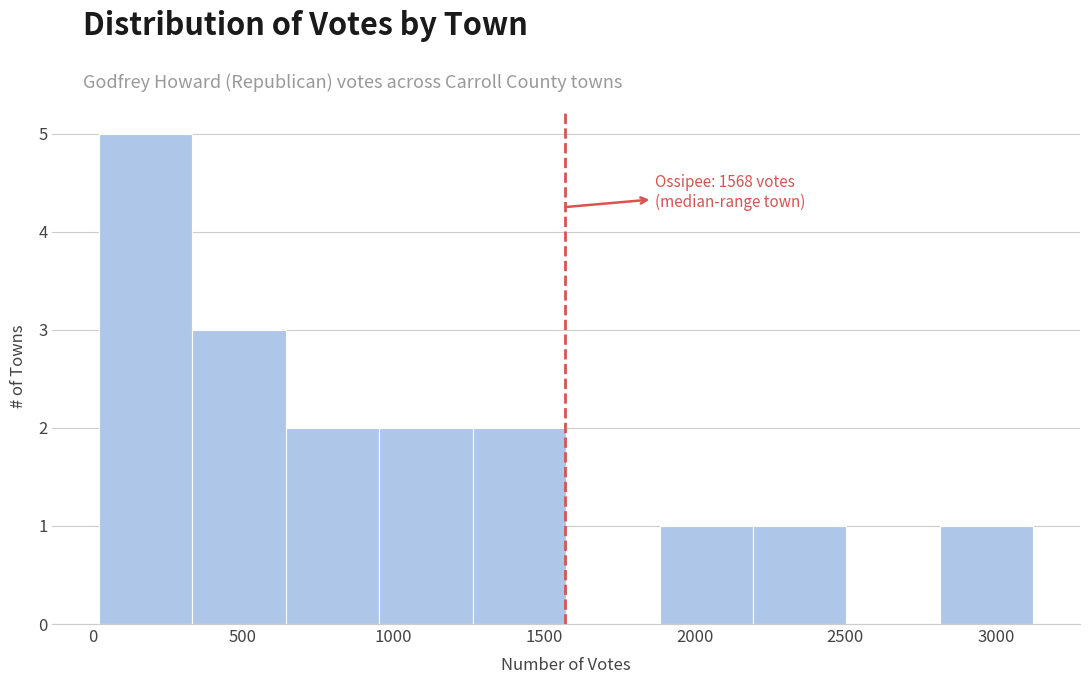

Over which range of the x-axis is the bar tallest?

0 to 350